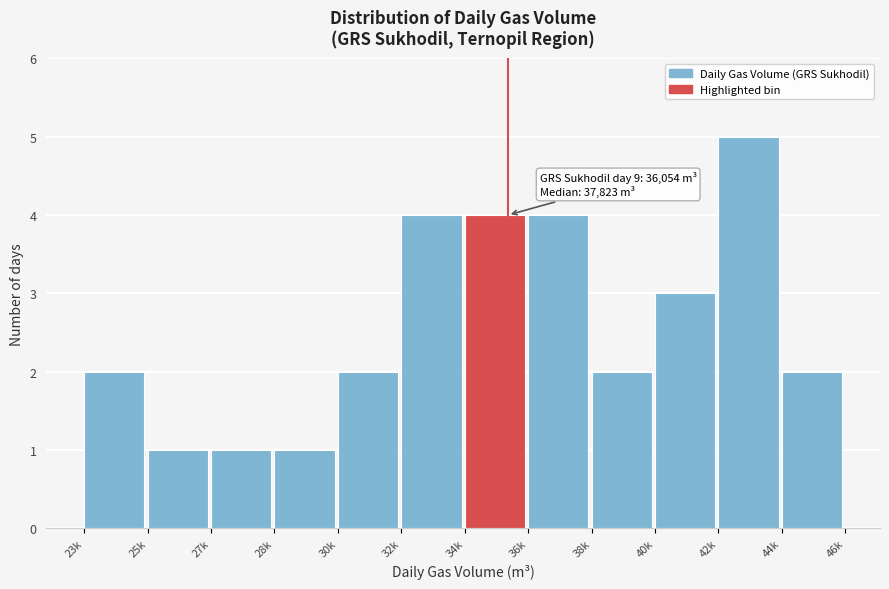

Reading left to right, what are all the values shown in this chart?

23k=2	25k=1	27k=1	28k=1	30k=2	32k=4	34k=4	36k=4	38k=2	40k=3	42k=5	44k=2